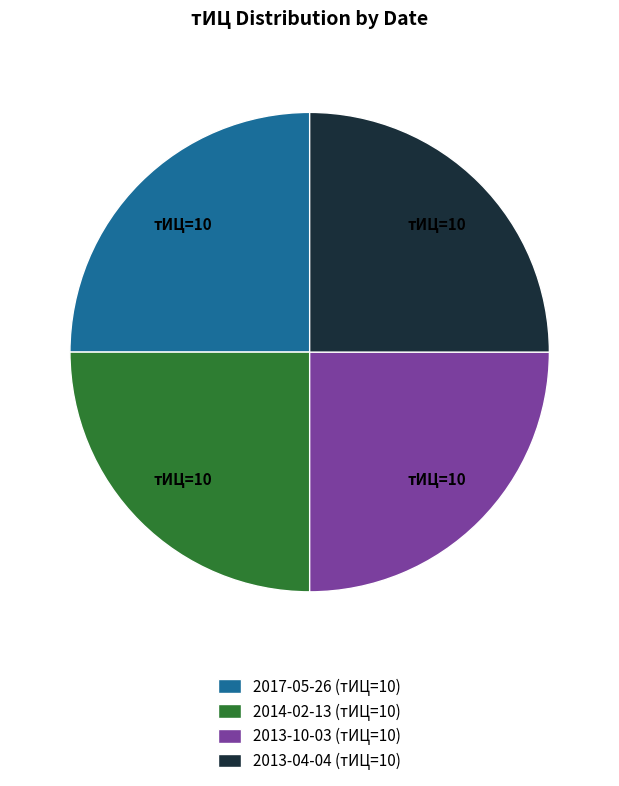

How many slices are in this pie chart?

4